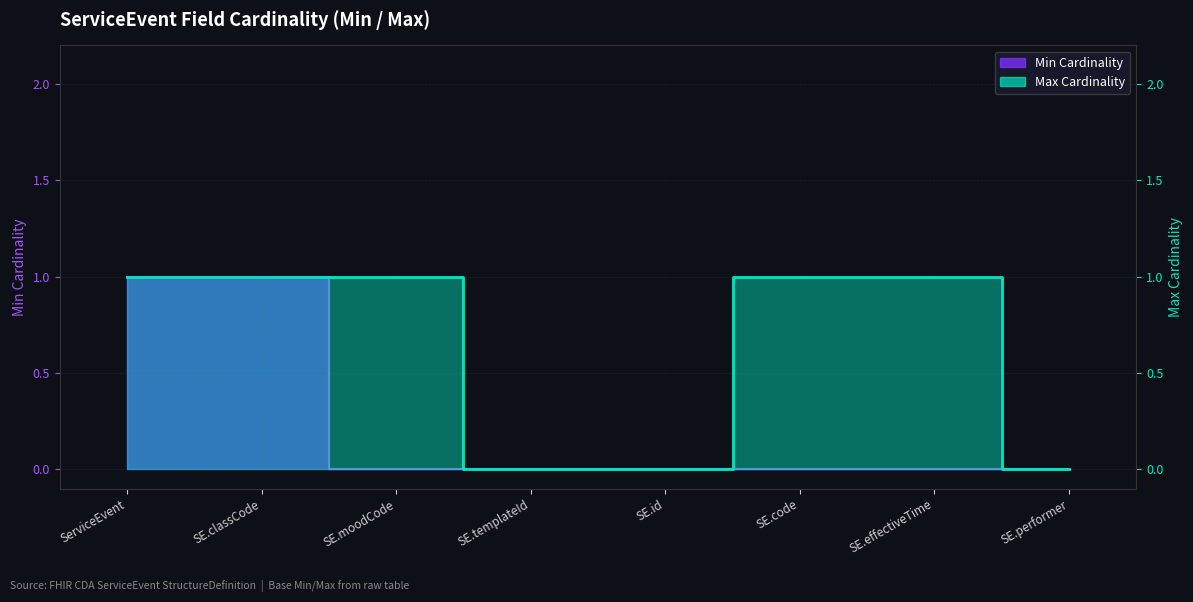

How many categories are shown in the chart?

8